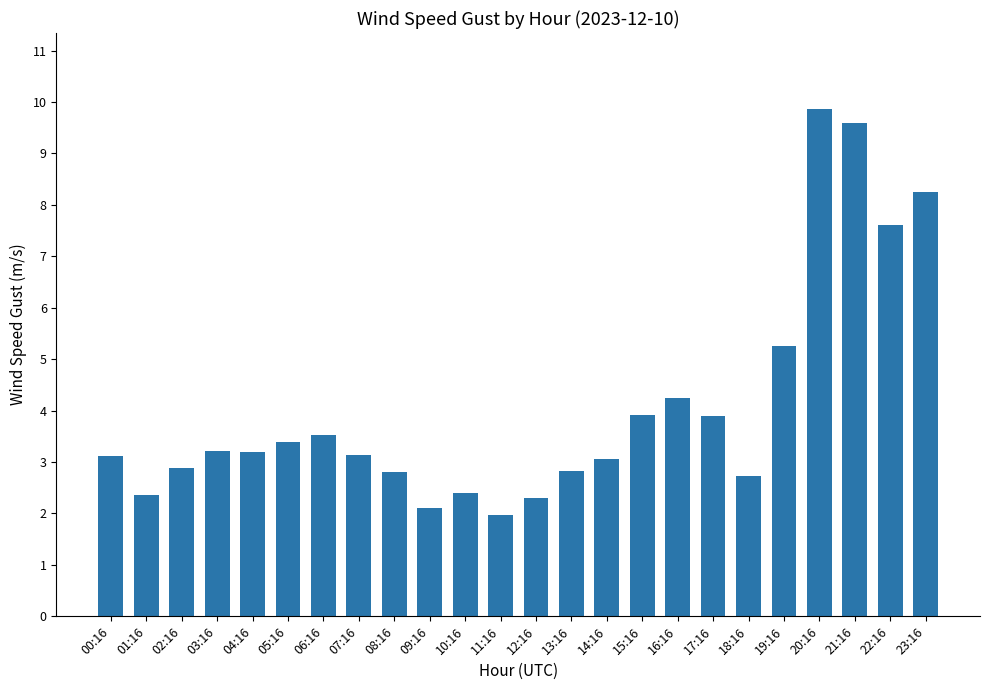

What is the sum of the values at 23:16 and 06:16?

11.8